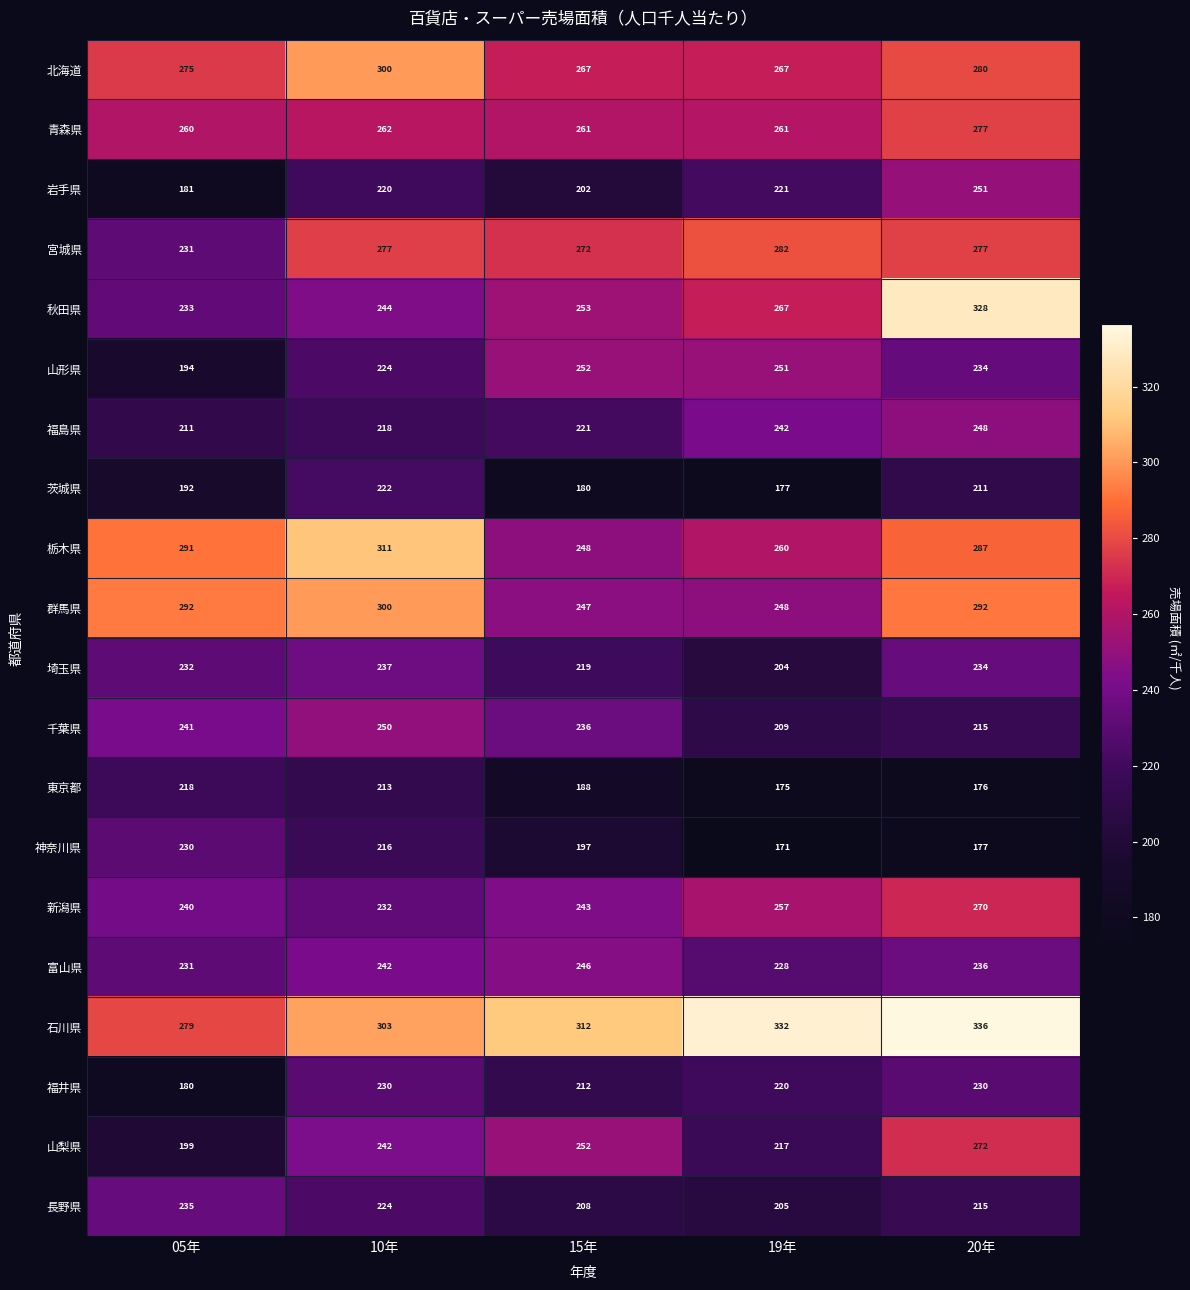

Where is 山梨県 nearest to the value 235?

10年